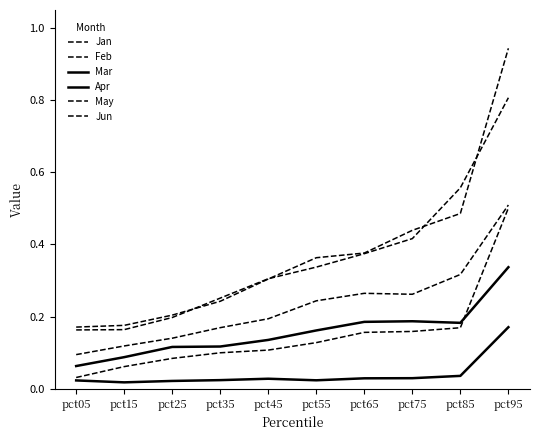

True or false: Mar and Jun cross at least once.

False